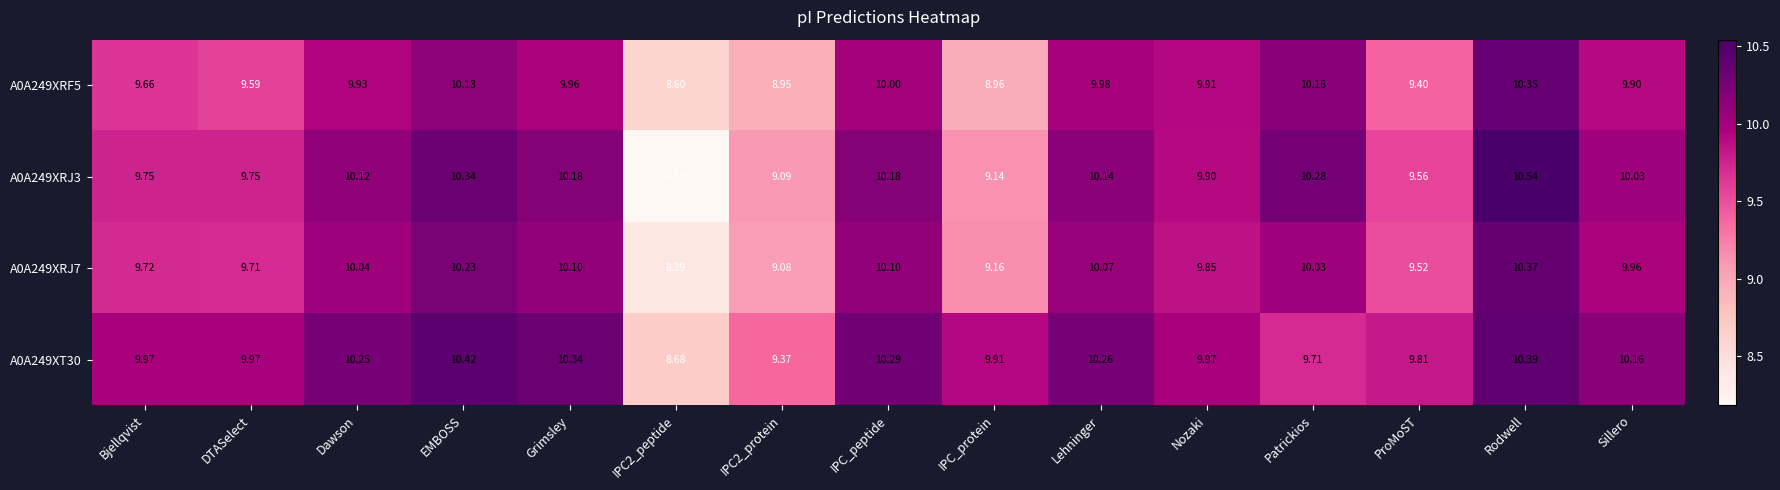

At which category is the sum across all series the highest?

Rodwell